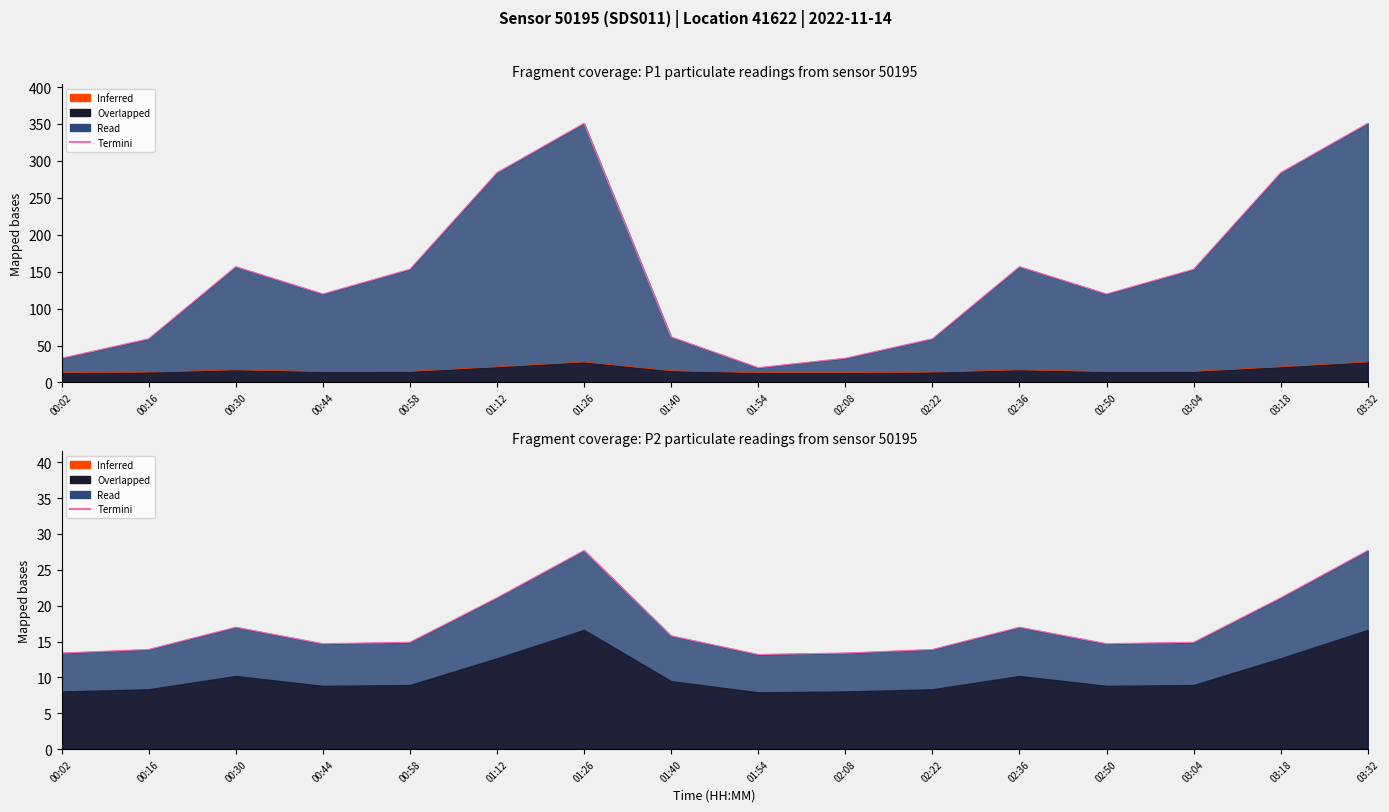

What is the maximum value shown in the chart?

351.0